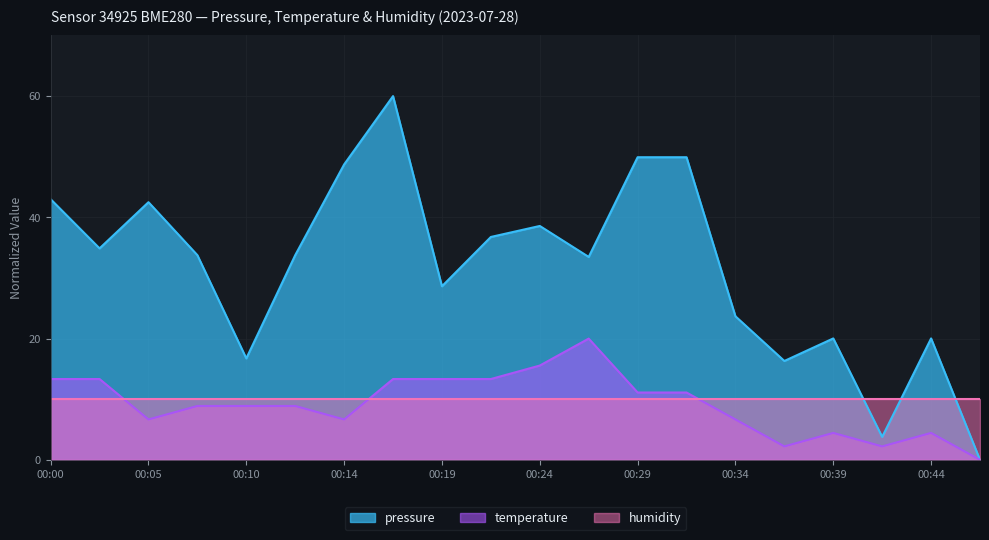

At which category does temperature reach its first local valley?

00:05